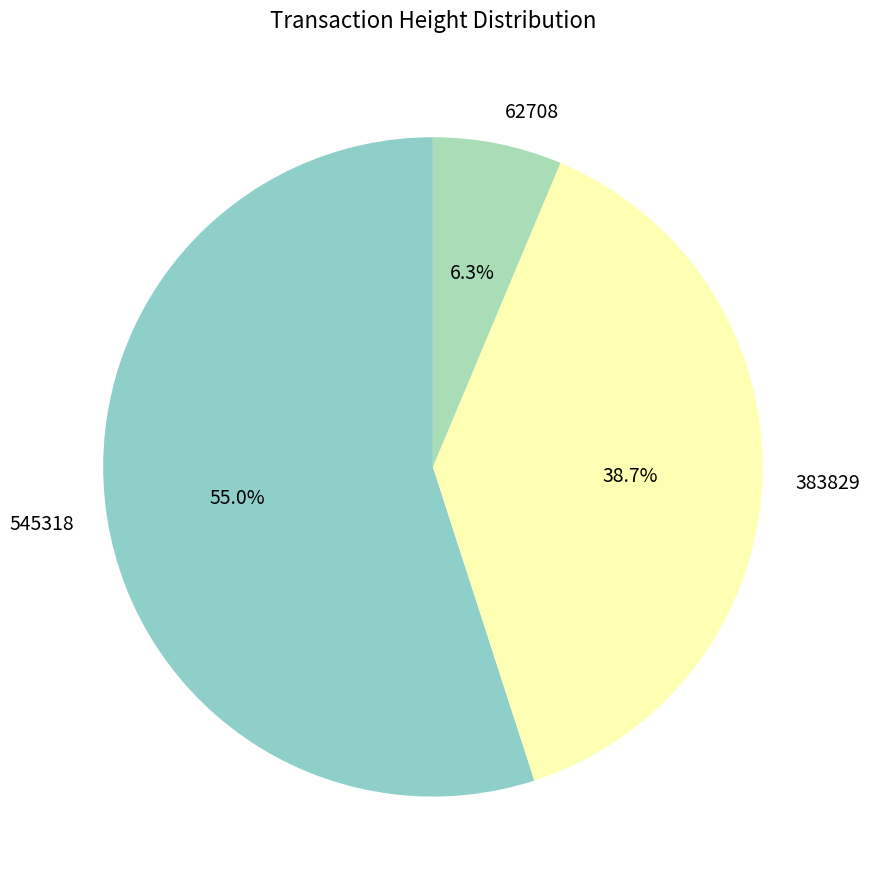

Rank the categories by value from lowest to highest.

62708, 383829, 545318